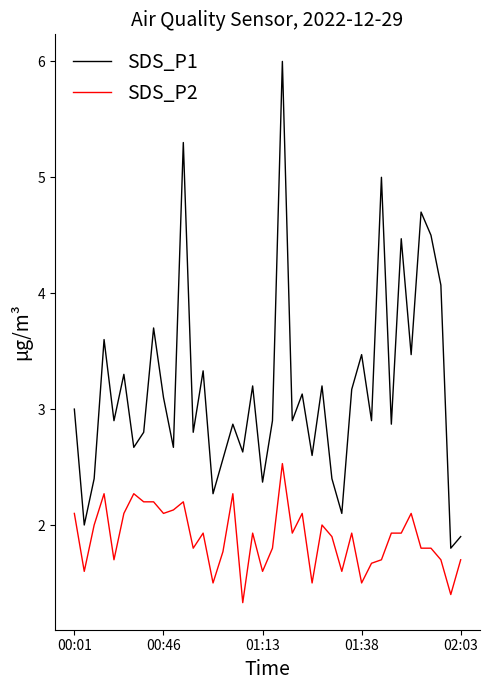

Which series has the largest range (max minus min)?

SDS_P1